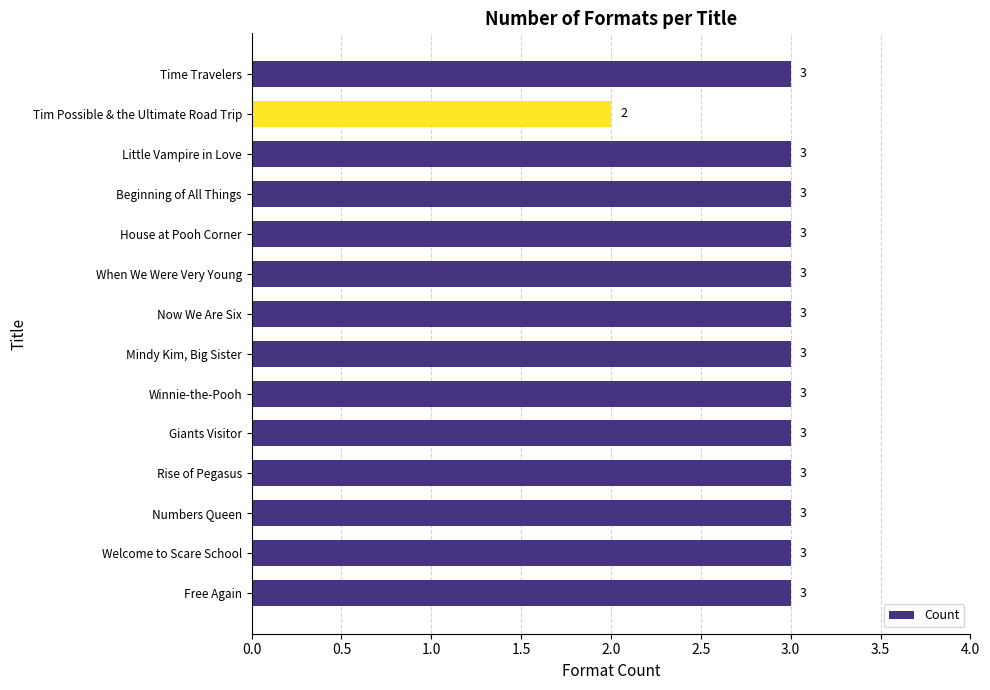

What position from the top is Rise of Pegasus?

11